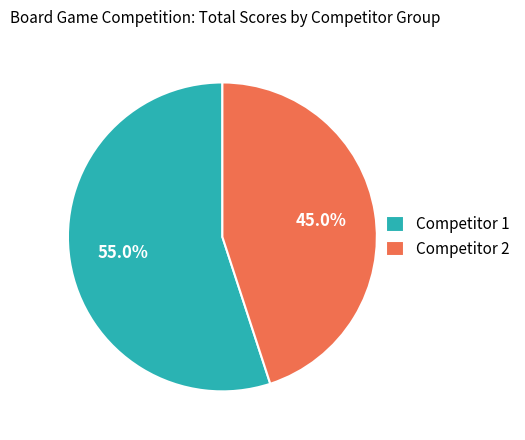

What portion of the pie excludes Competitor 2?

55.0%